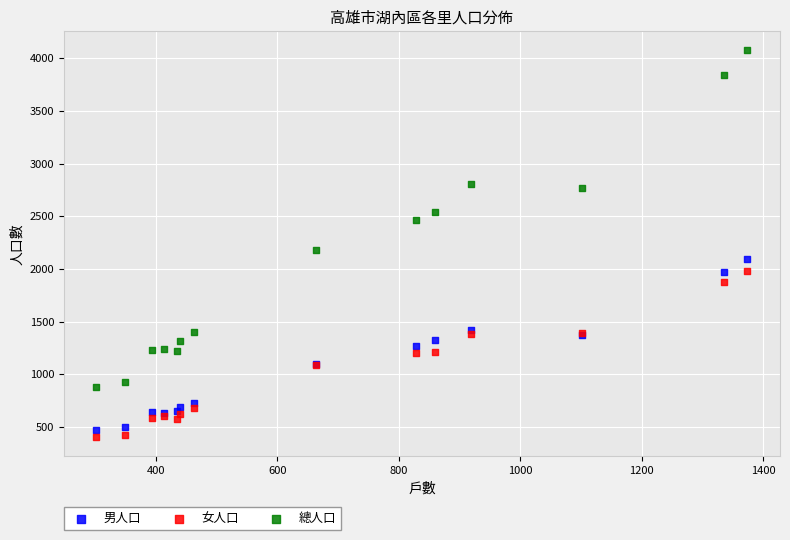

Which series has the largest Y range (max minus min)?

總人口